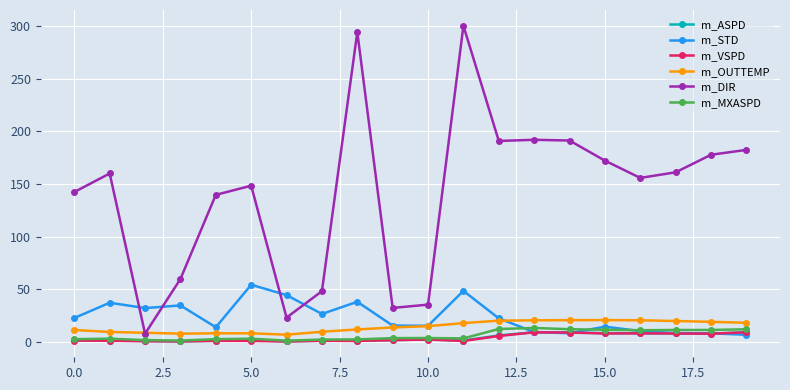

True or false: m_ASPD and m_DIR cross at least once.

False